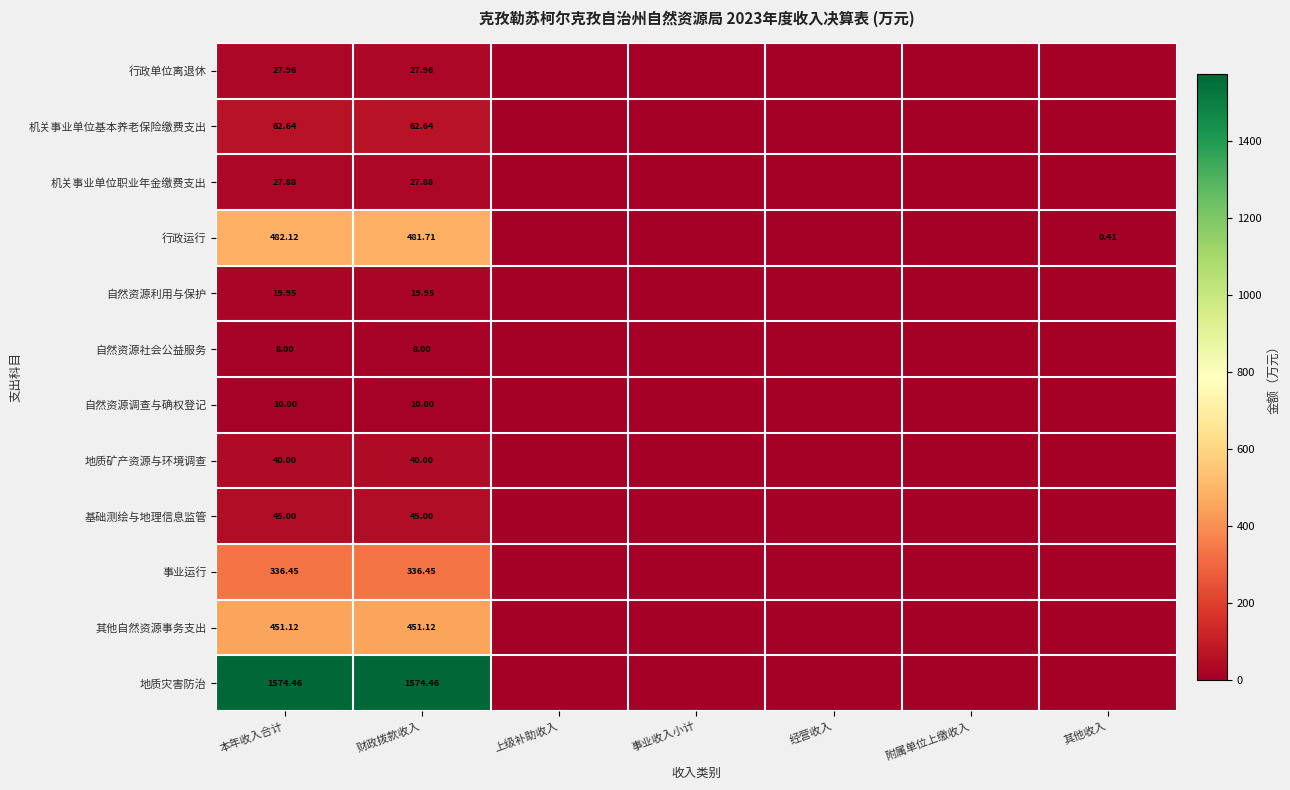

Which series has the largest total across all categories?

地质灾害防治